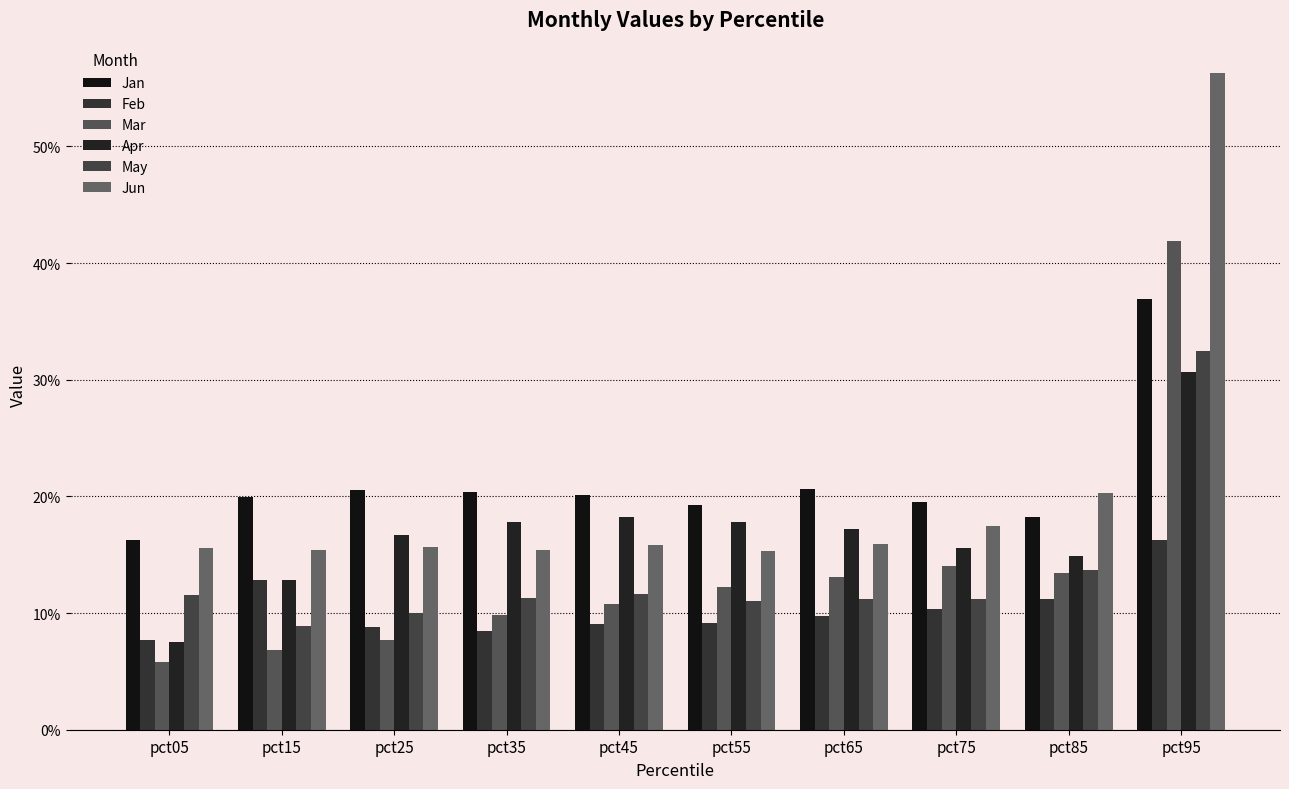

At which category does the chart reach its peak across all series?

pct95